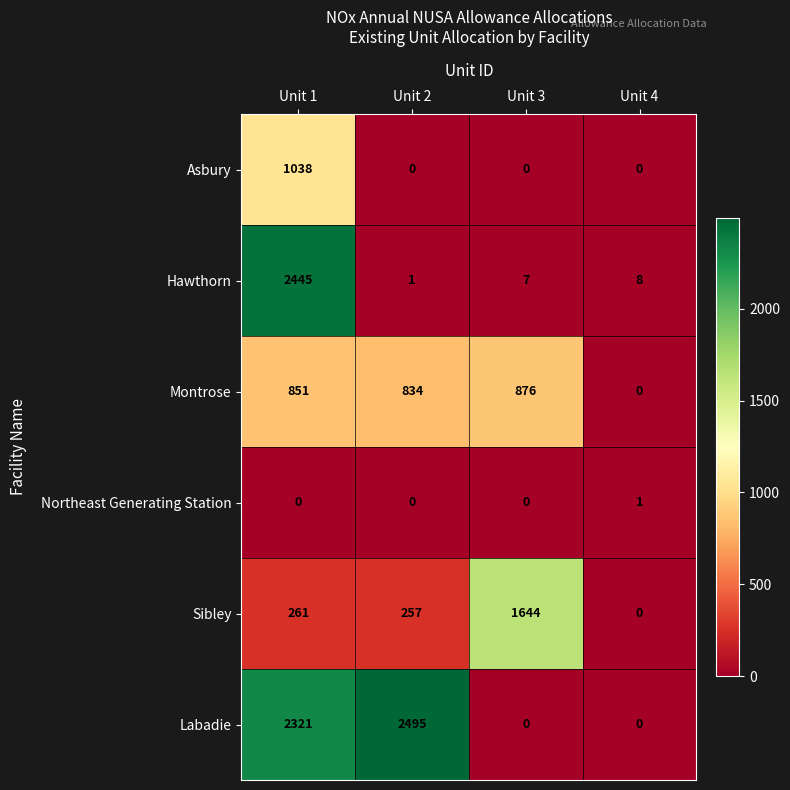

List the series in order of their peak value, lowest first.

Northeast Generating Station, Montrose, Asbury, Sibley, Hawthorn, Labadie